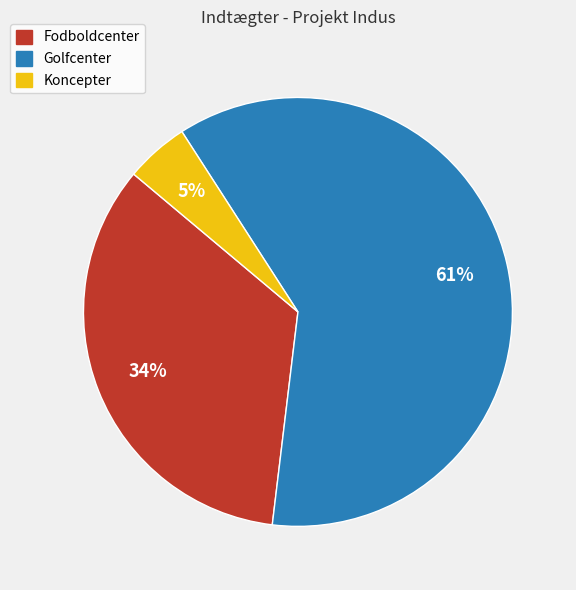

Which slice represents more than half of the pie?

Golfcenter